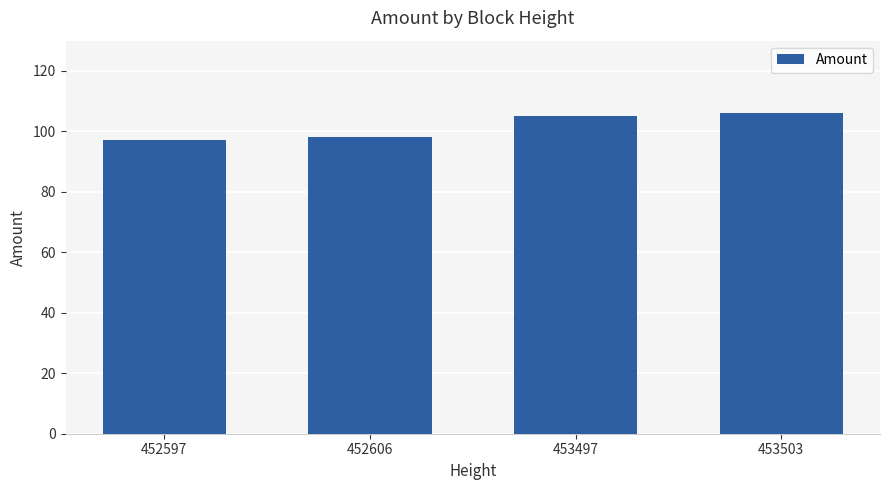

What is the sum of all values?

406